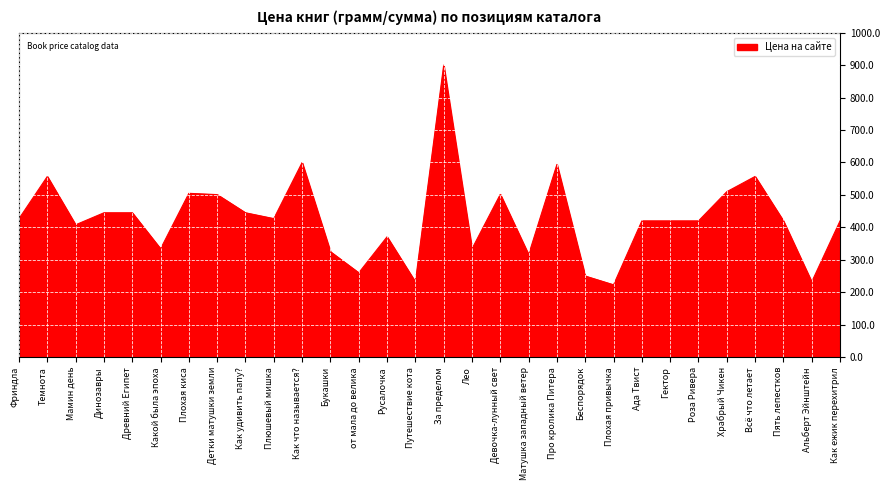

Does the chart display data point markers on the line(s)?

No